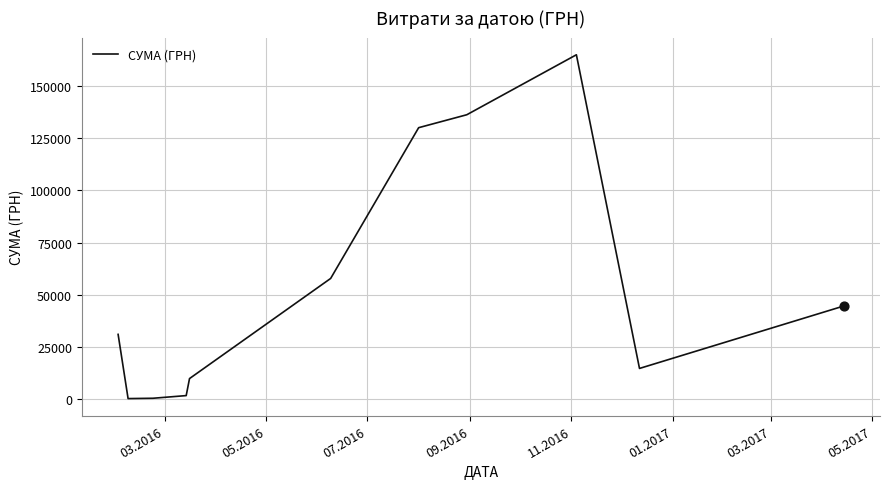

What is the difference between the maximum and minimum values?

164945.3